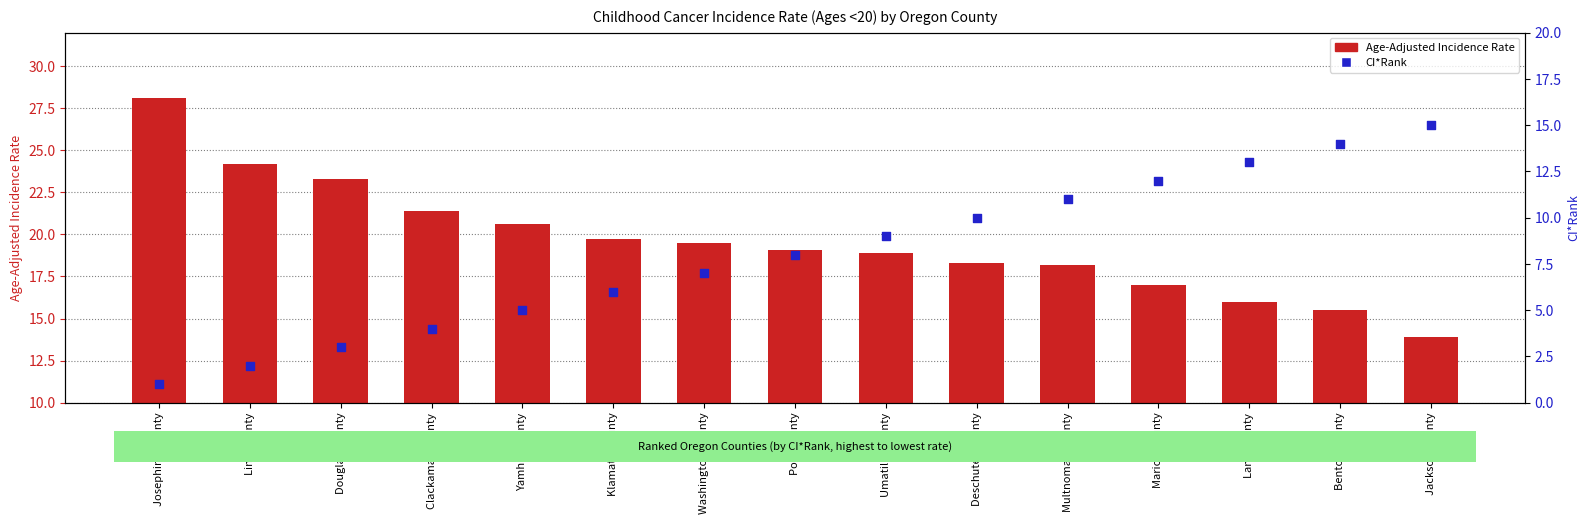

Which series contains the highest Y value?

Age-Adjusted Incidence Rate